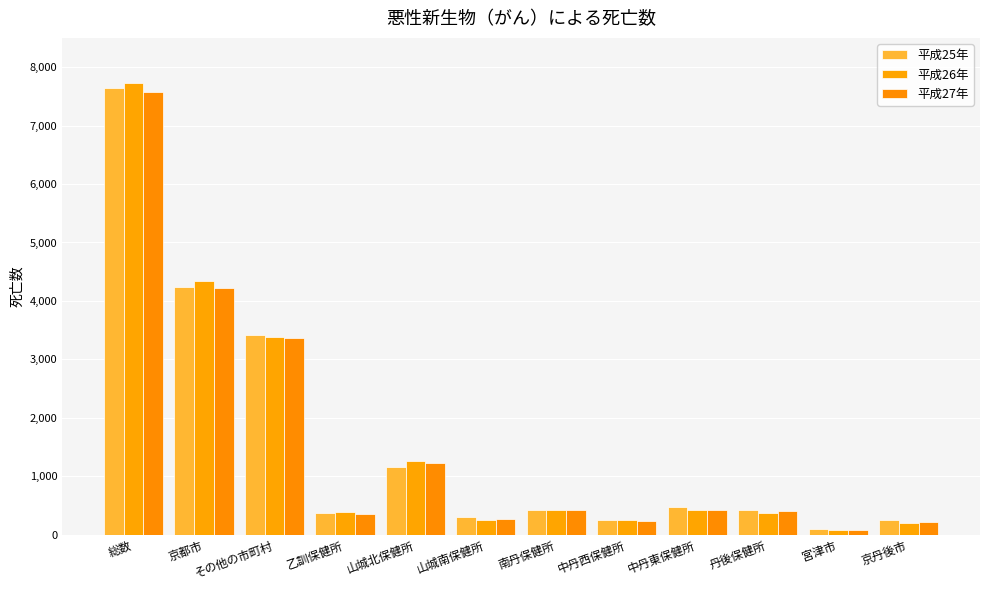

What is the label of the 9th bar from the left?

中丹東保健所